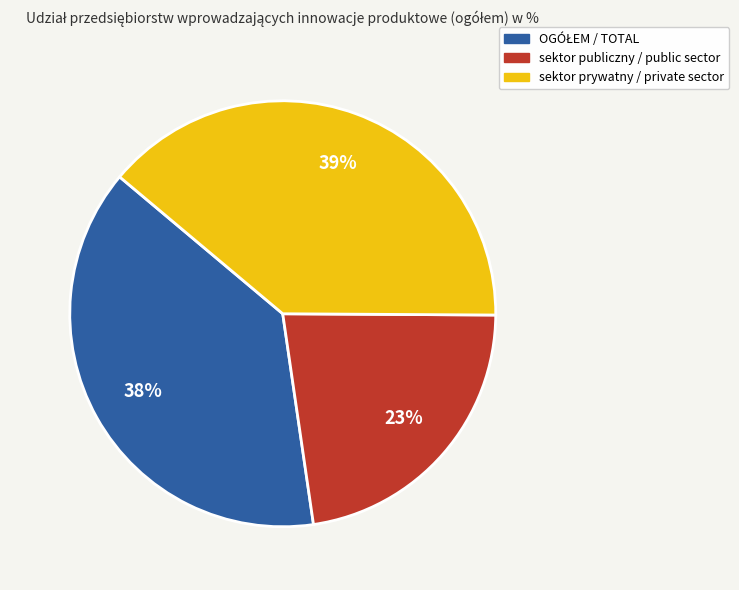

Count the number of slices in the pie.

3